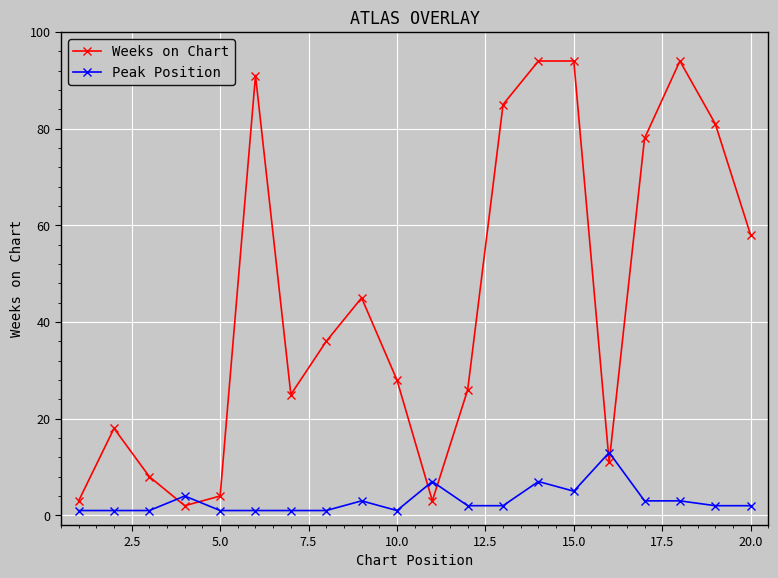

Rank the series by their average value, from highest to lowest.

Weeks on Chart, Peak Position